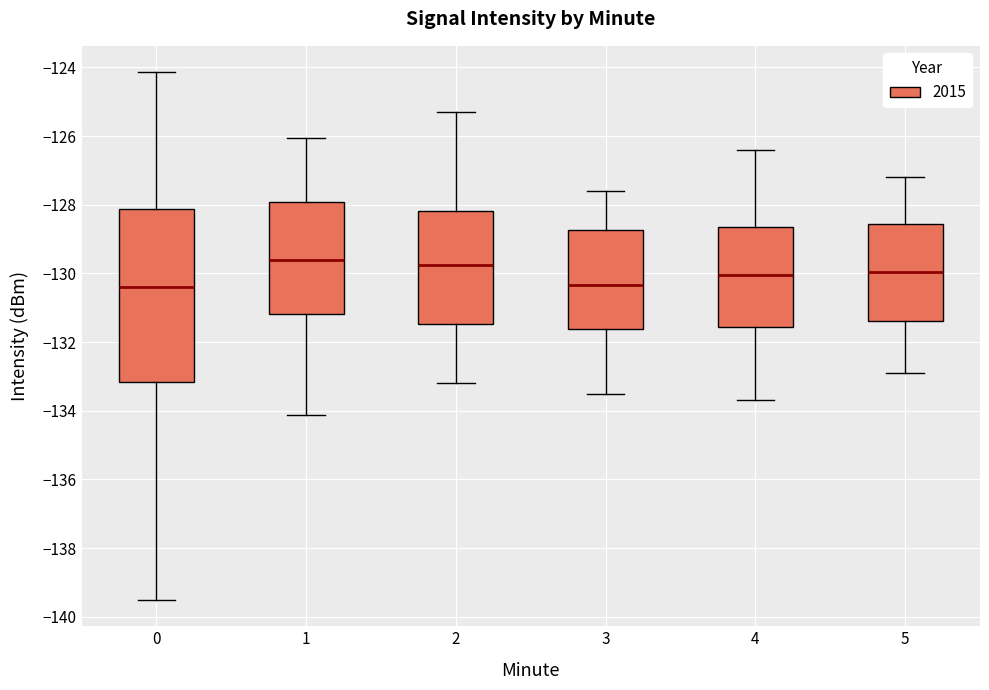

Where is the lower edge of the box at x = 0 on the y-axis? The values are not printed on the chart, so give them approximately, as read against the axis.

-133.2